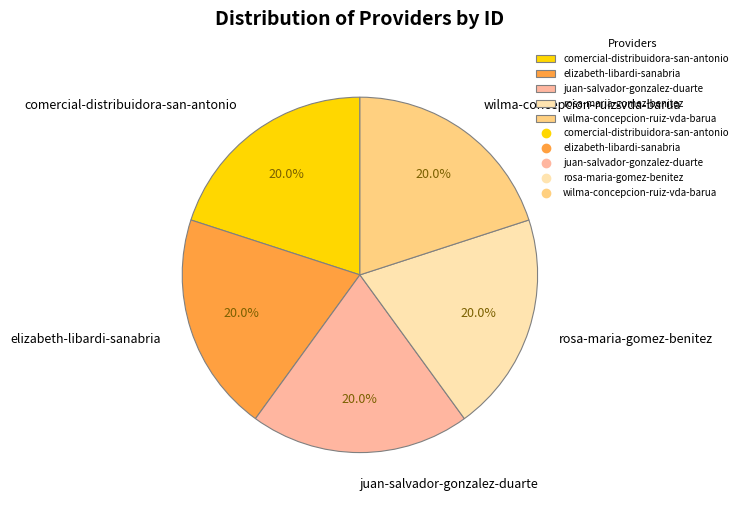

To the nearest percent, what portion does elizabeth-libardi-sanabria represent?

20%